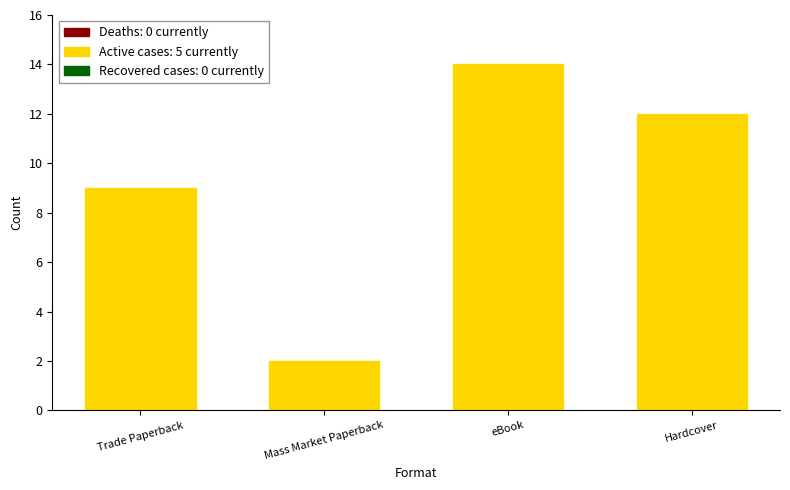

Reading left to right, what are all the values shown in this chart?

Trade Paperback=9	Mass Market Paperback=2	eBook=14	Hardcover=12